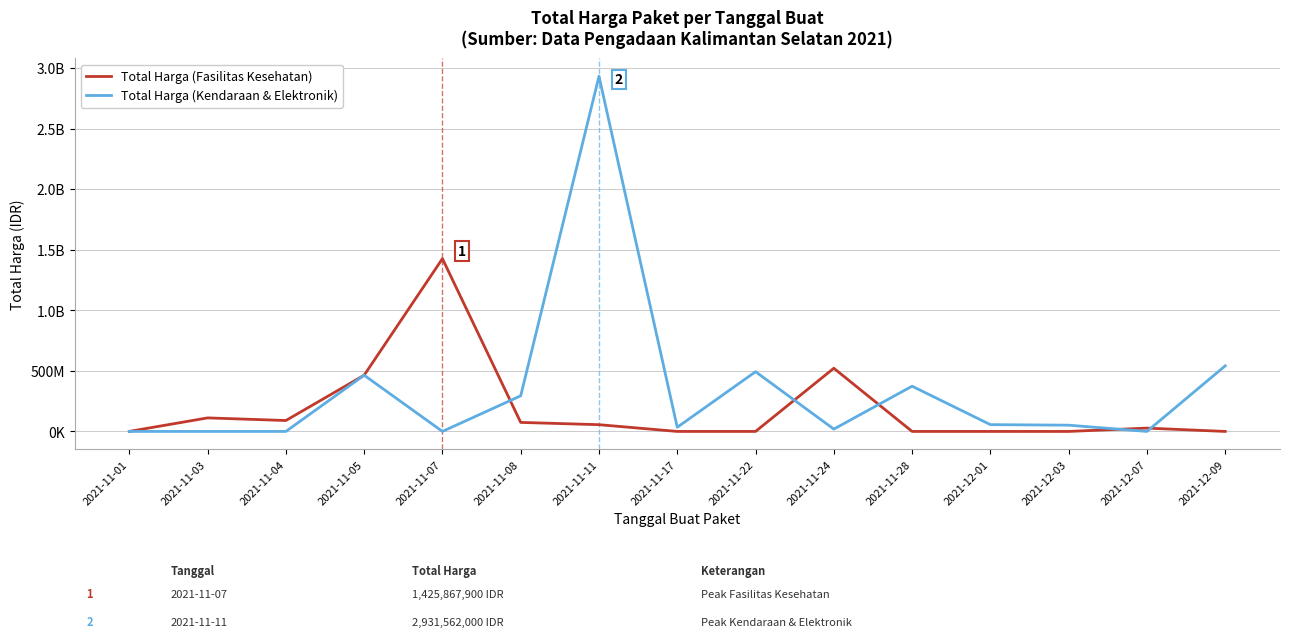

Which series ends up on top after the final intersection of Total Harga (Fasilitas Kesehatan) and Total Harga (Kendaraan & Elektronik)?

Total Harga (Kendaraan & Elektronik)